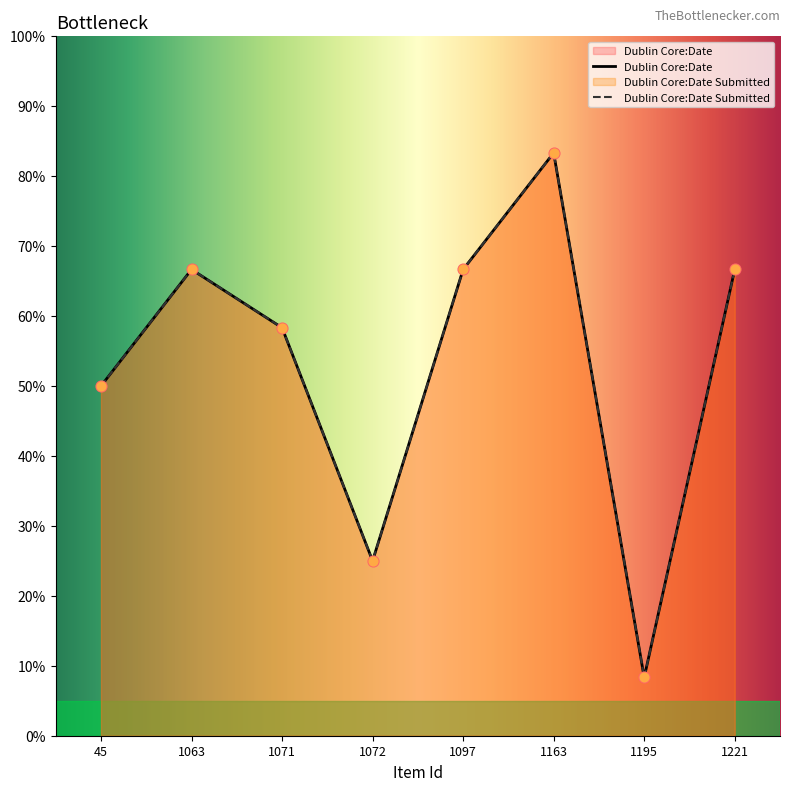

At which category is the sum across all series the highest?

1163